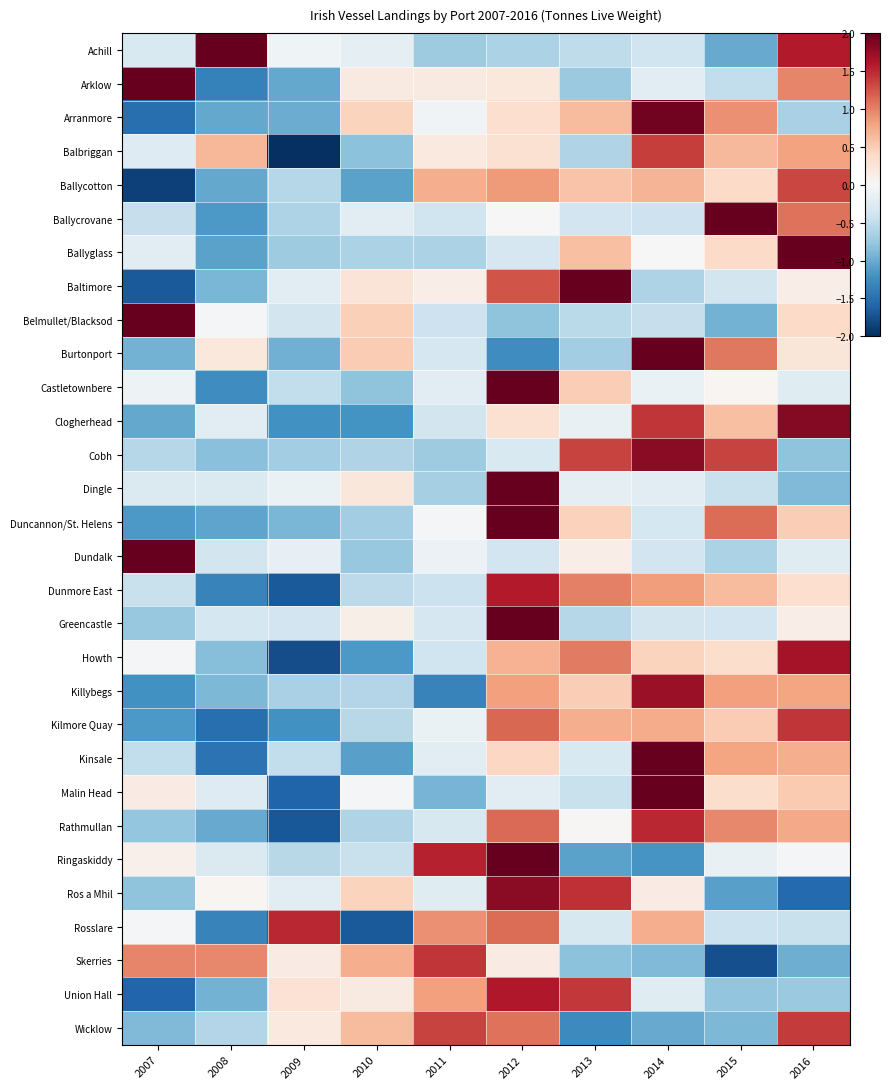

Which has a higher value, 2011 or 2010?

2010